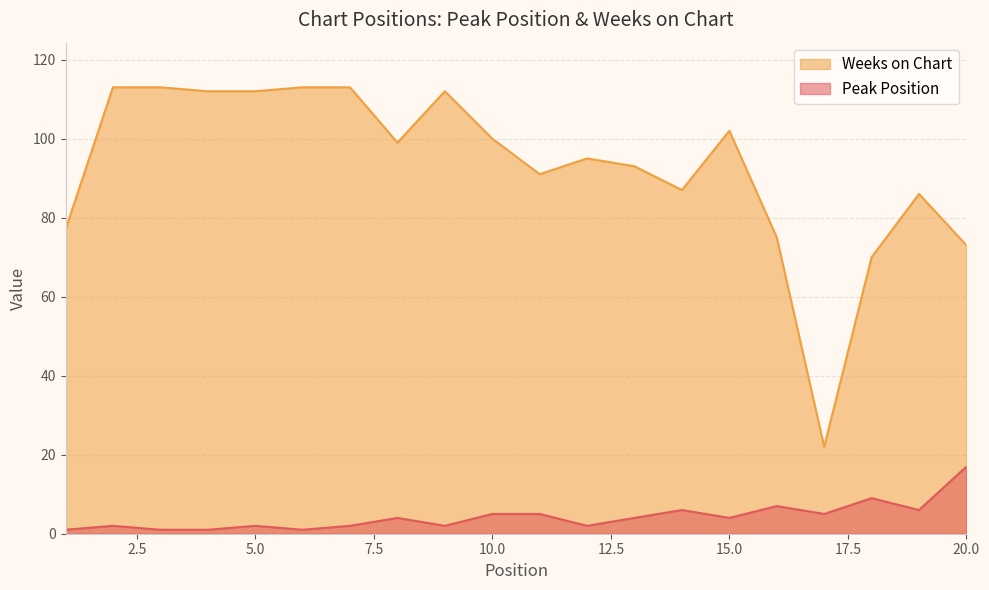

Reading left to right, list all the values displayed in this chart.

Peak Position: 1=1	2=2	3=1	4=1	5=2	6=1	7=2	8=4	9=2	10=5	11=5	12=2	13=4	14=6	15=4	16=7	17=5	18=9	19=6	20=17
Weeks on Chart: 1=77	2=113	3=113	4=112	5=112	6=113	7=113	8=99	9=112	10=100	11=91	12=95	13=93	14=87	15=102	16=75	17=22	18=70	19=86	20=73